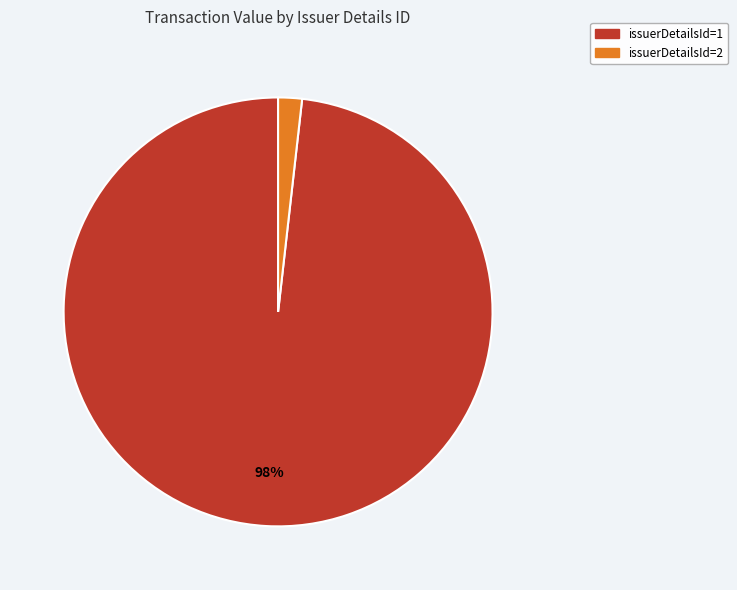

Is there a majority slice in this chart?

Yes